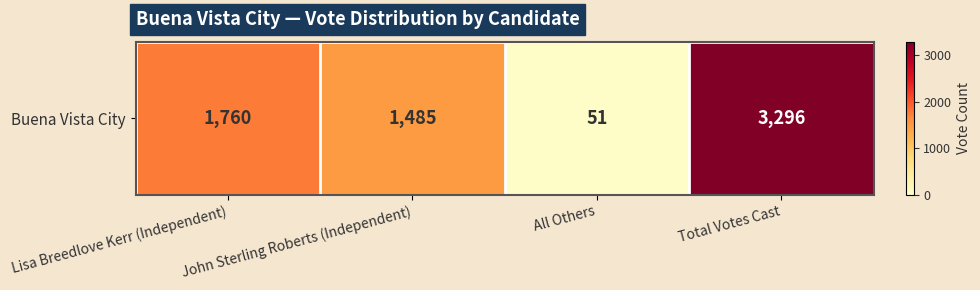

At which label does the data first exceed 1760?

Total Votes Cast